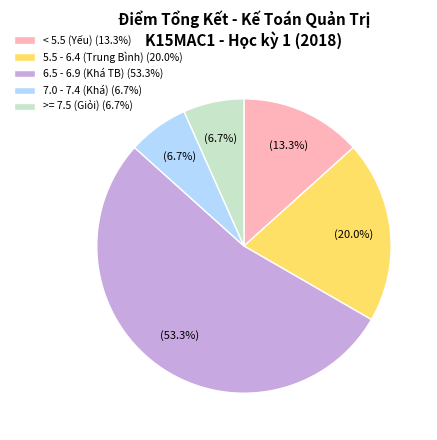

What is the largest slice in the pie chart?

6.5 - 6.9 (Khá TB) (53.3%)